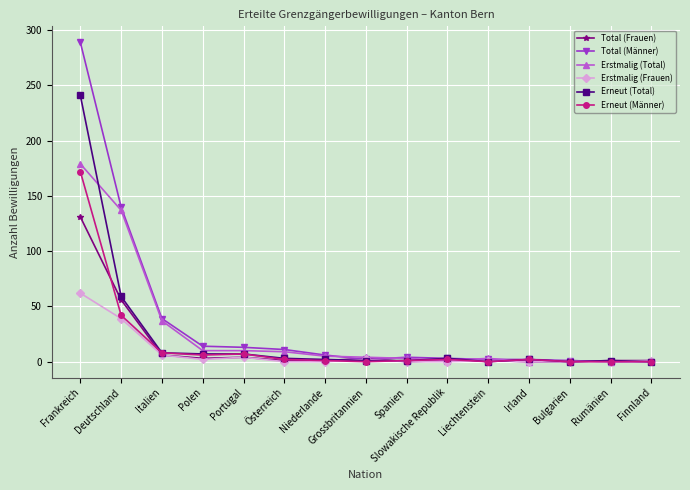

What are all the series names shown in the legend?

Total (Frauen), Total (Männer), Erstmalig (Total), Erstmalig (Frauen), Erneut (Total), Erneut (Männer)